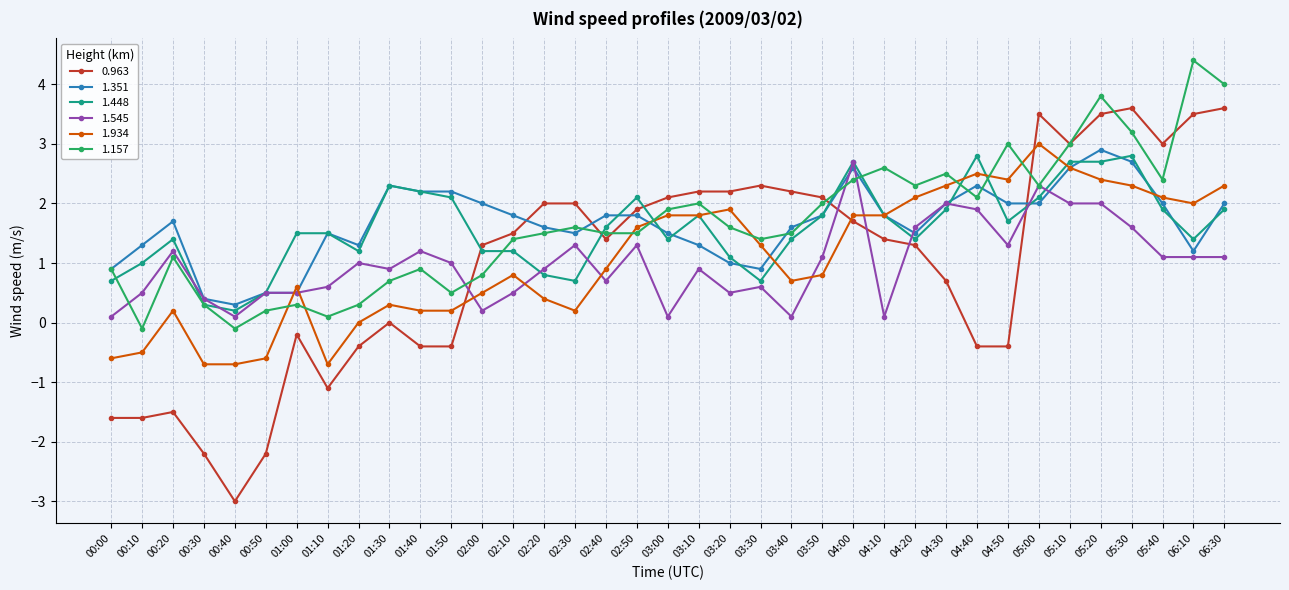

Which category has the highest value in the 1.545 series?

04:00